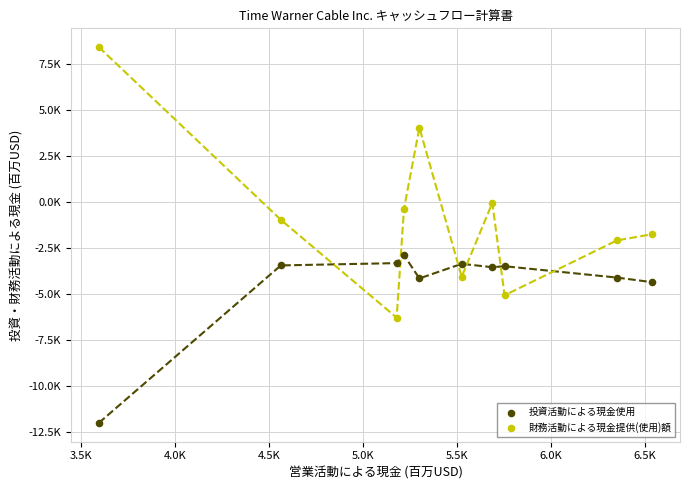

Which series has the largest Y range (max minus min)?

財務活動による現金提供(使用)額